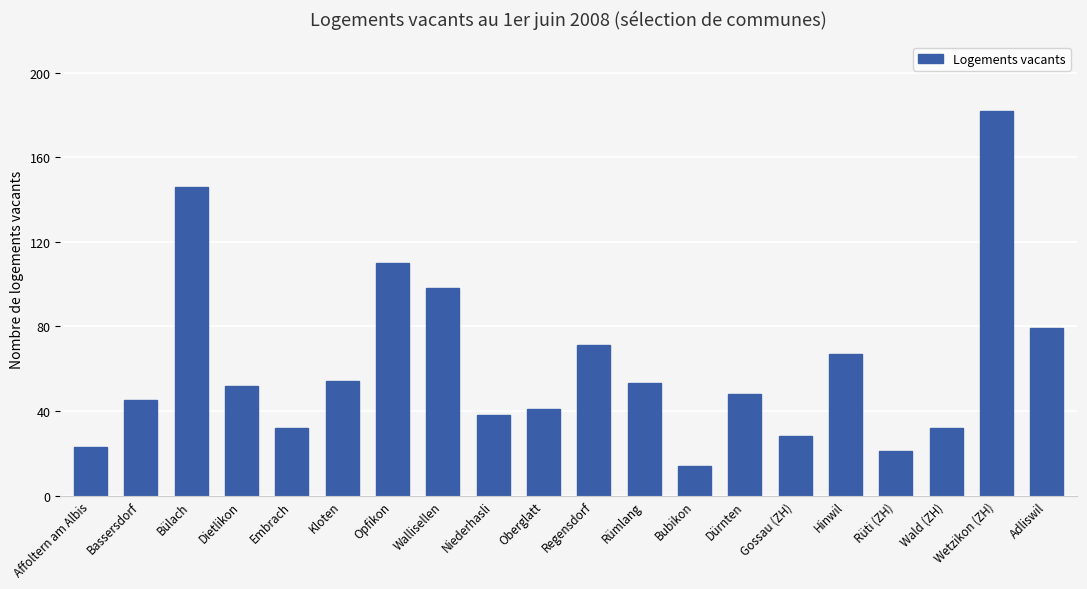

What is the label of the 8th bar from the right?

Bubikon